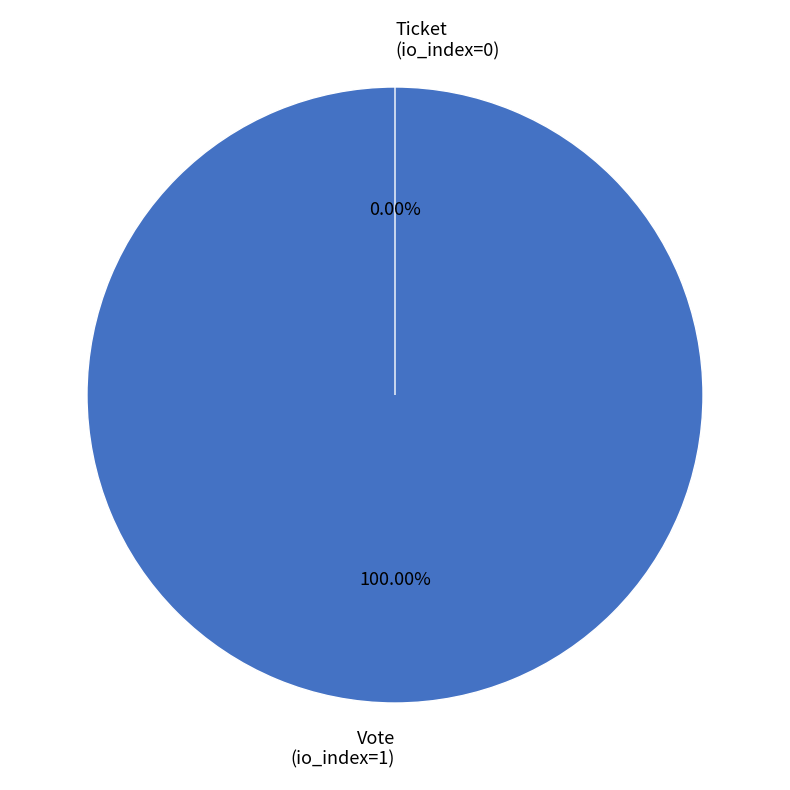

What is the change in value from Vote (io_index=1) to Ticket (io_index=0)?

-1